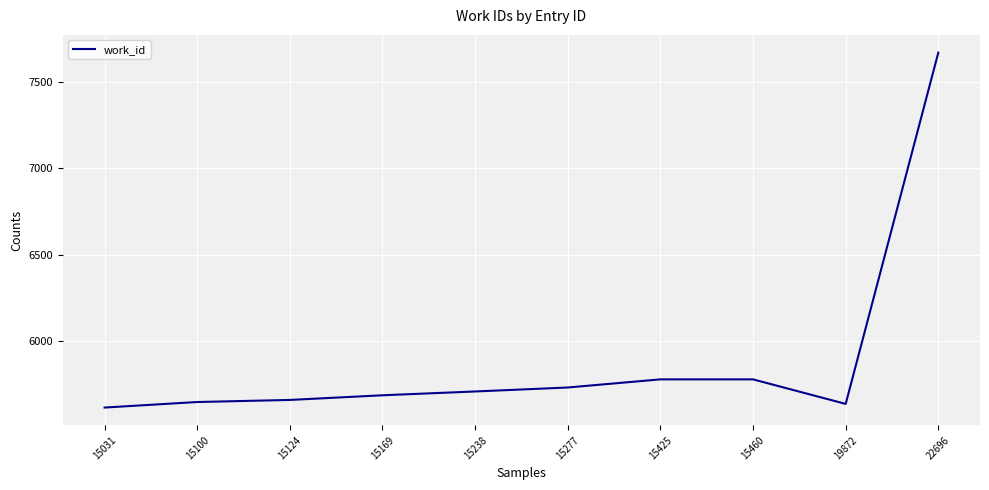

Which category has the highest value across all series?

22696